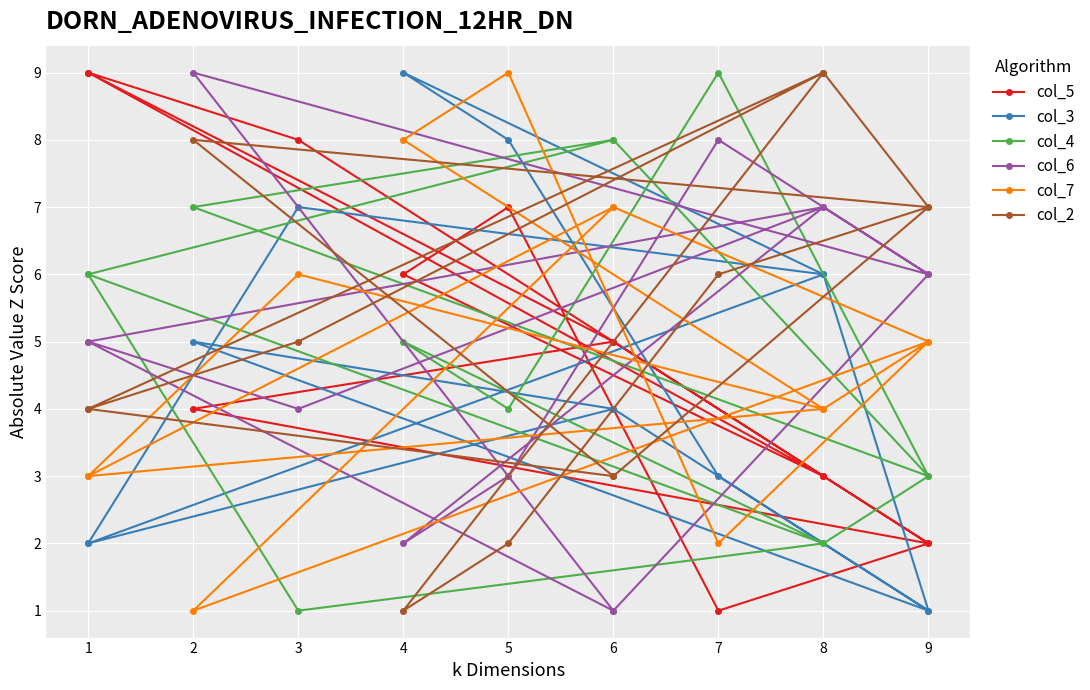

Rank the series at 7 from lowest to highest value.

col_5, col_7, col_3, col_2, col_6, col_4